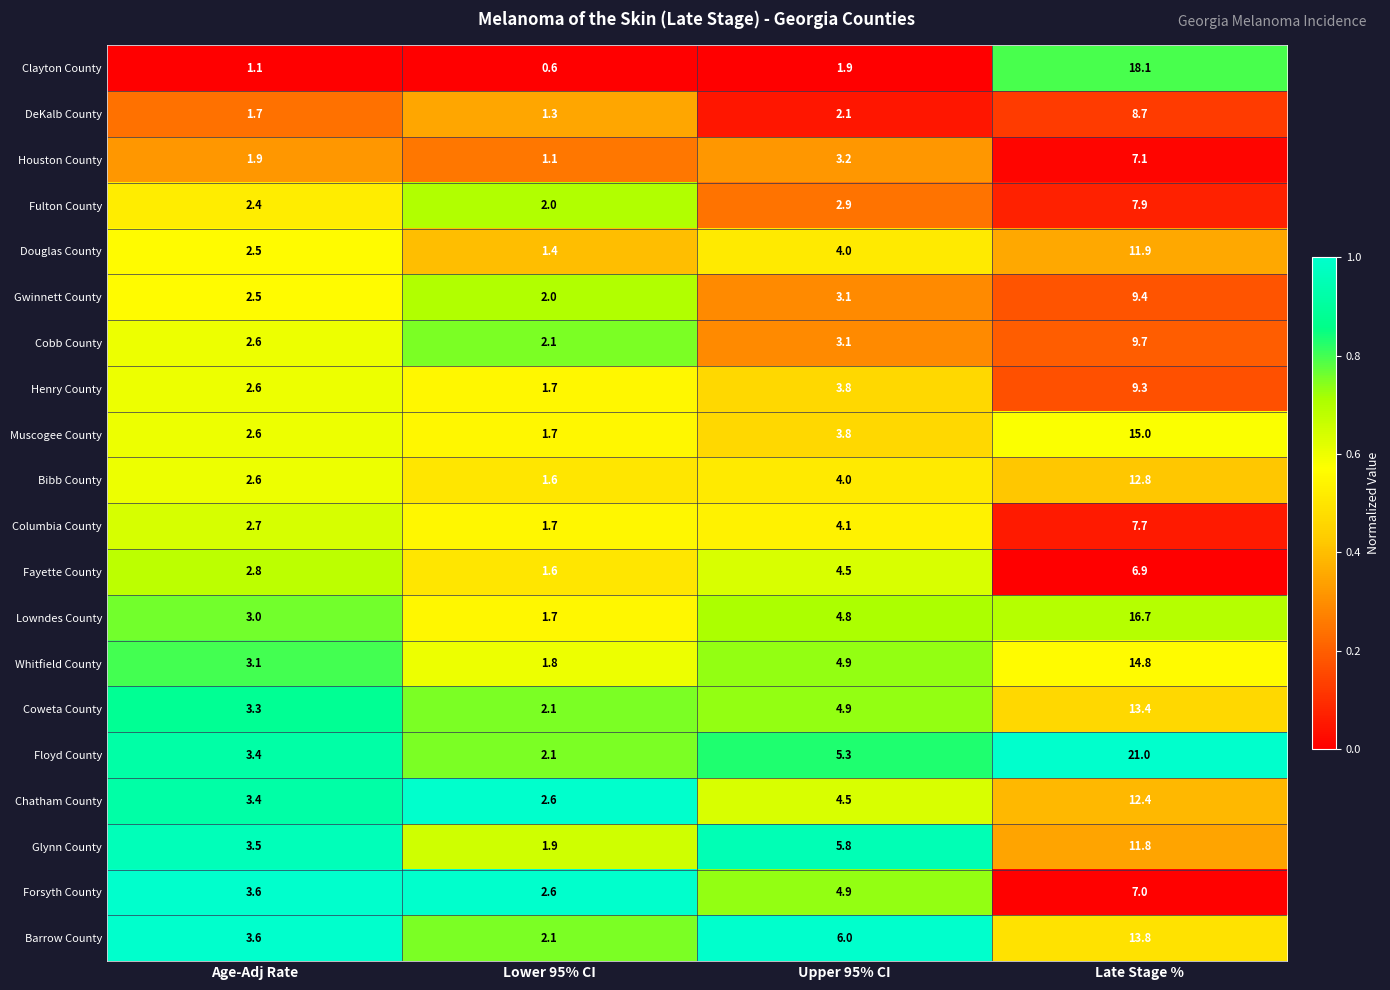

What is the greatest value displayed?

21.0